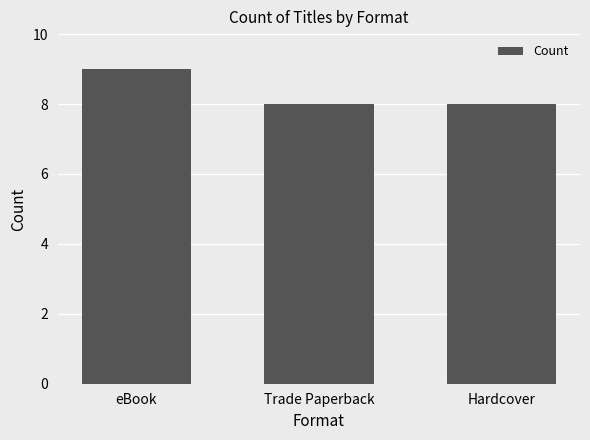

How many bars are there in total?

3